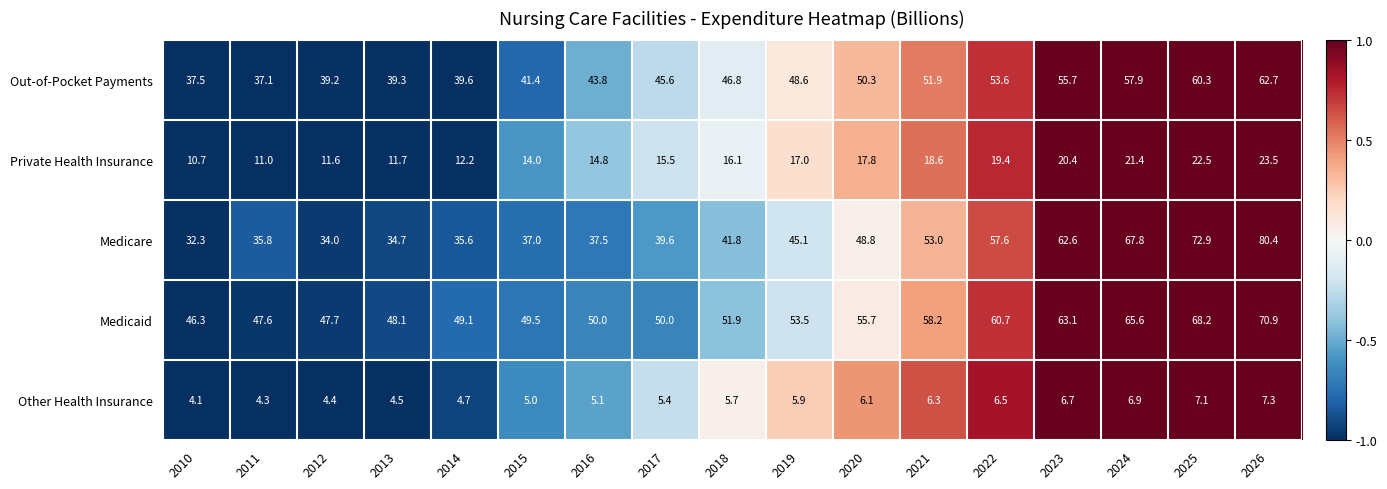

What is the approximate value of Medicare at 2016?

37.5